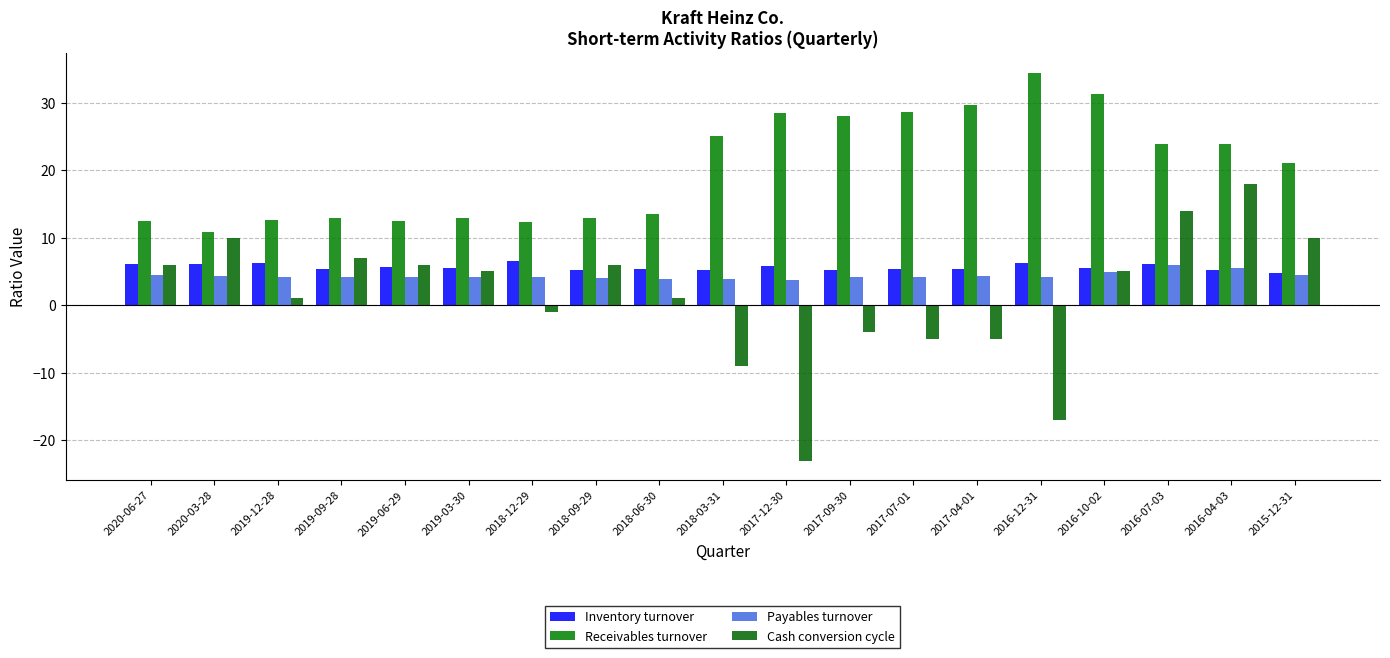

Is it true that Cash conversion cycle equals -15.0 at 2018-03-31?

False